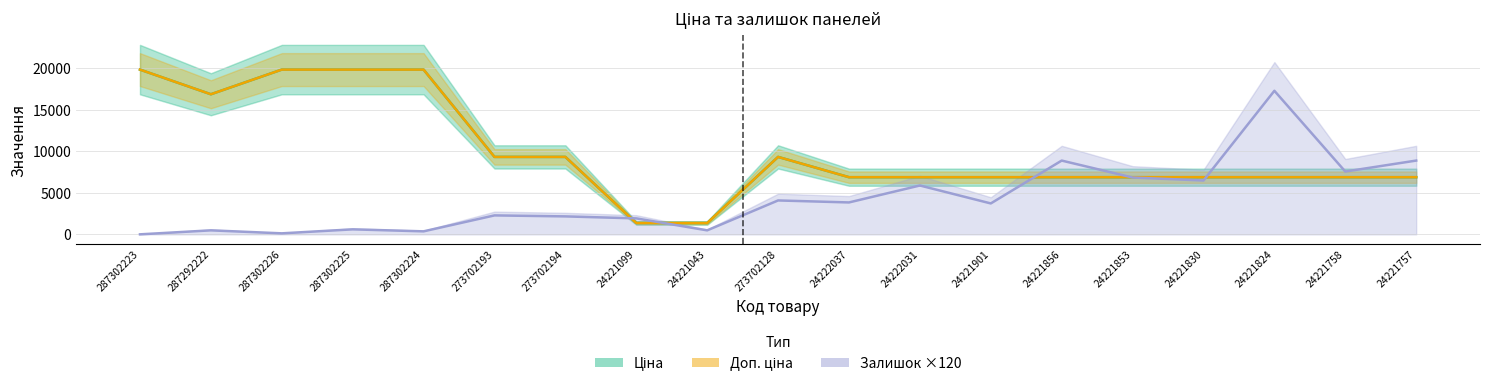

True or false: Доп. ціна and Ціна intersect in this chart.

False